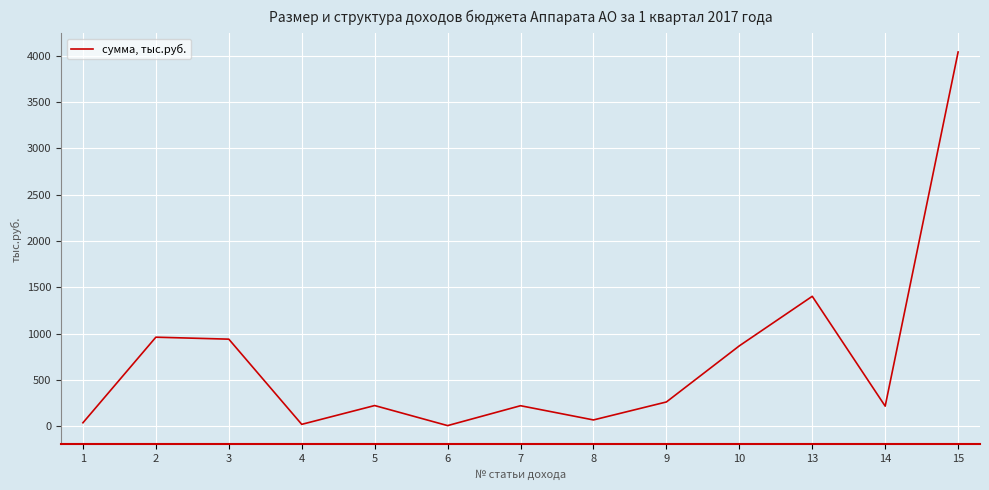

What is the sum of all values?

9276.1